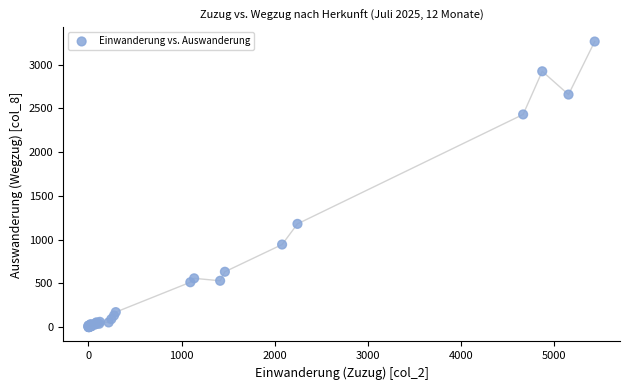

What Y value in the scatter plot is closest to 1631?

1180